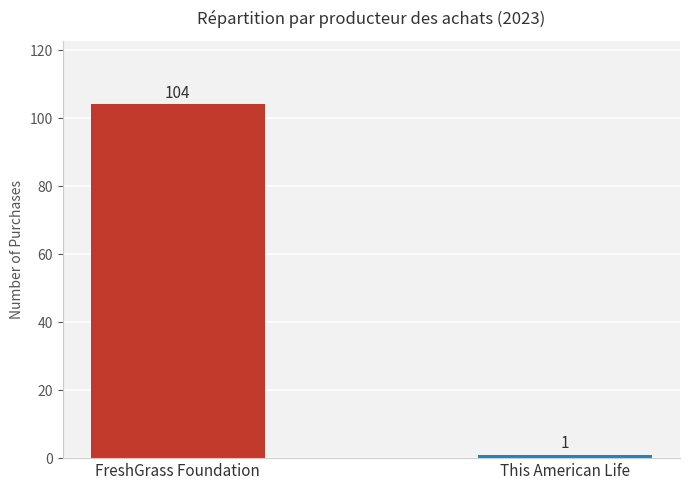

What is the smallest value displayed?

1